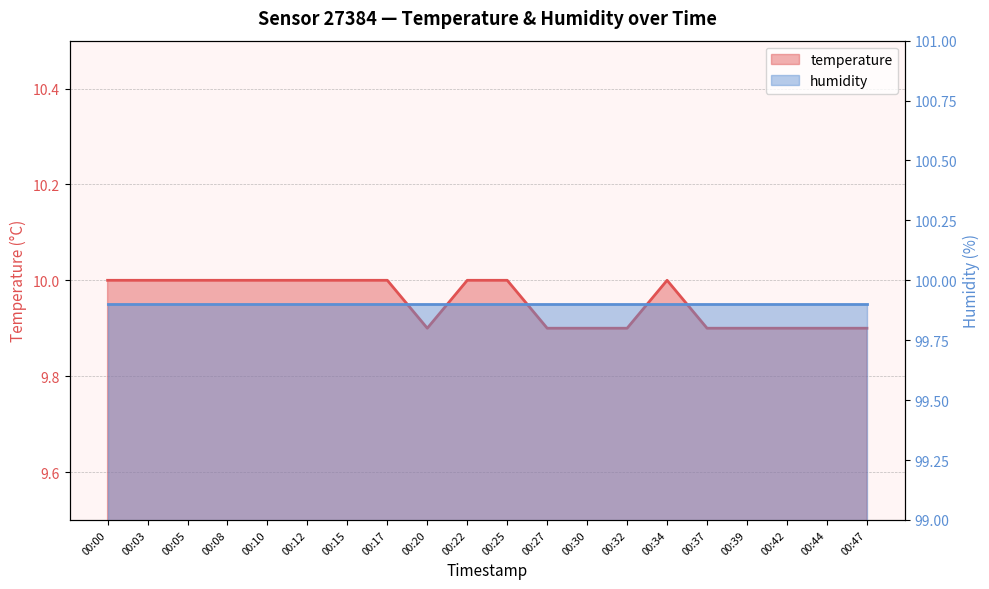

What is the sum of all values?

199.1